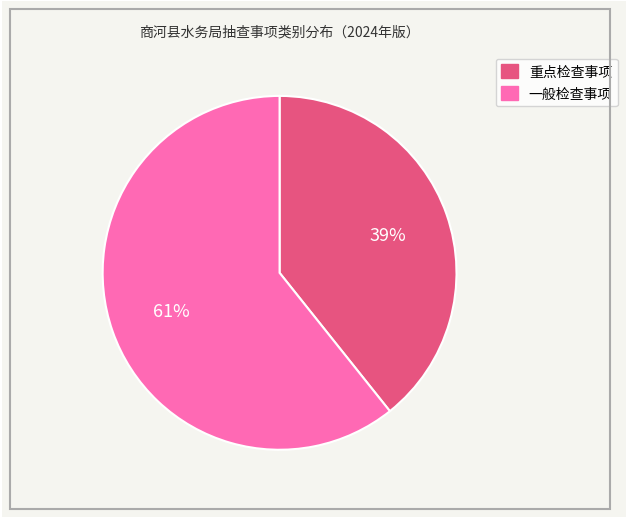

To the nearest percent, what is the average slice percentage?

50%